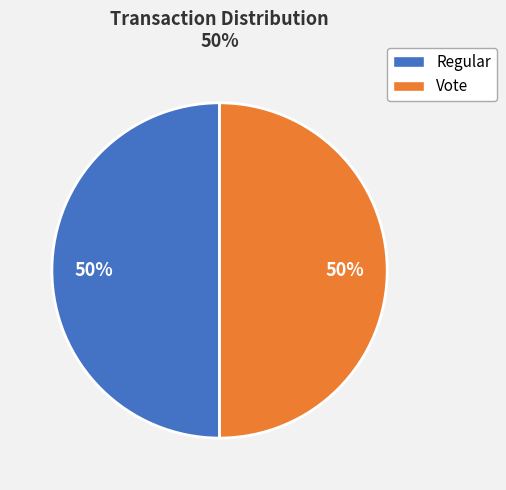

Combined, do Regular and Vote account for over 50%?

Yes